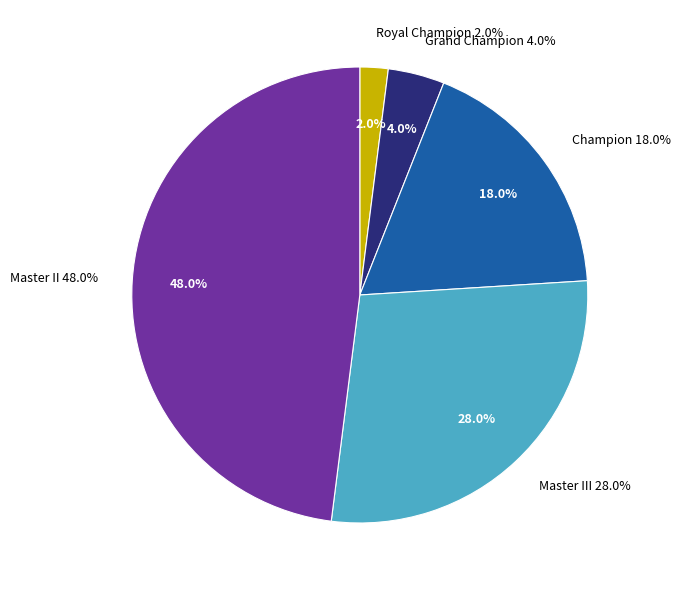

To the nearest percent, what is the combined percentage of Royal Champion and Grand Champion?

6%